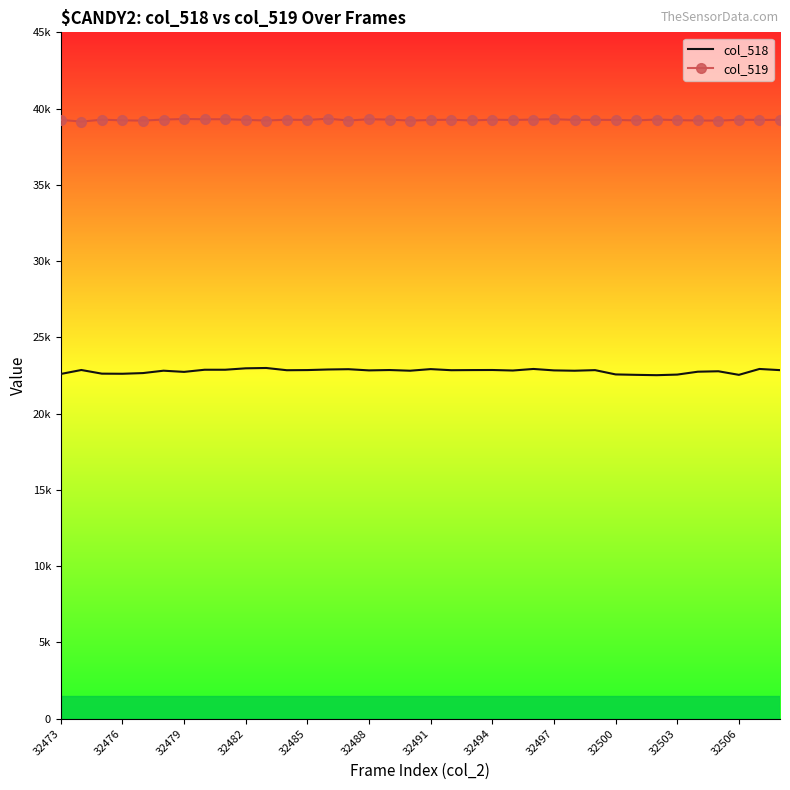

What are all the series names shown in the legend?

col_518, col_519